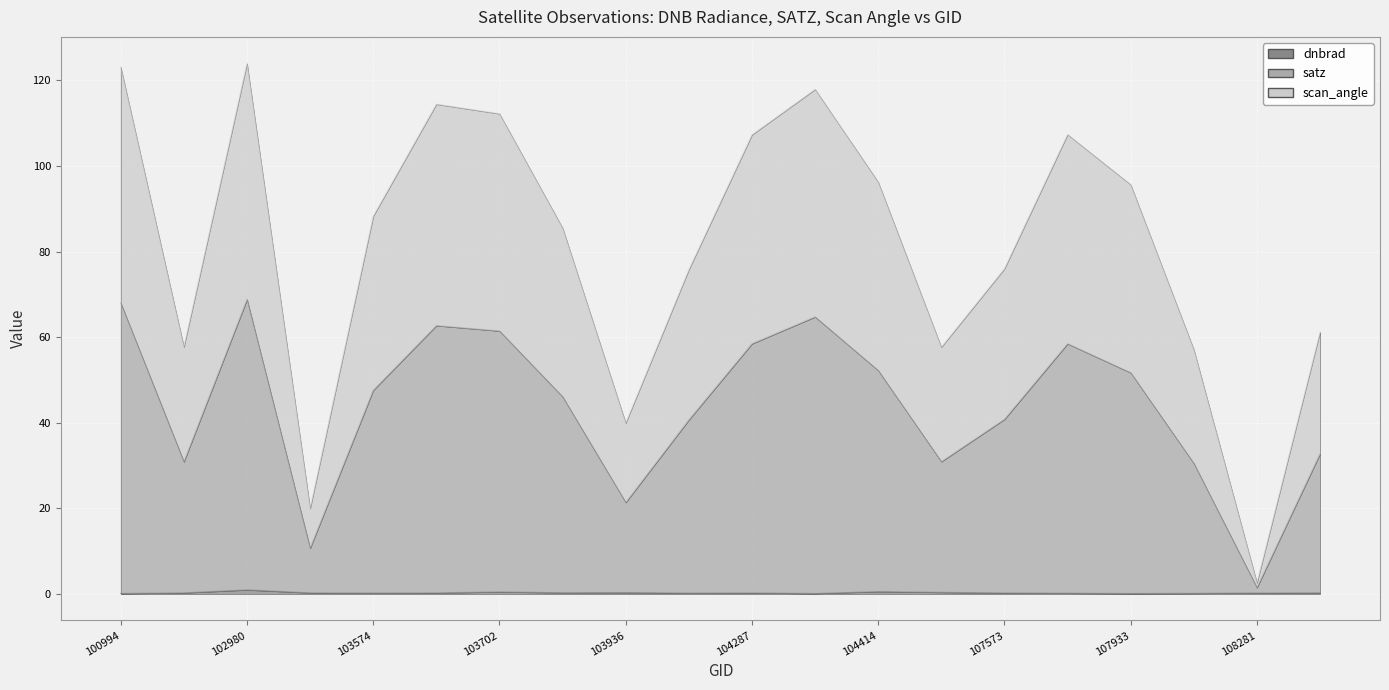

The value of dnbrad at 104414 is 0.6. True or false?

True